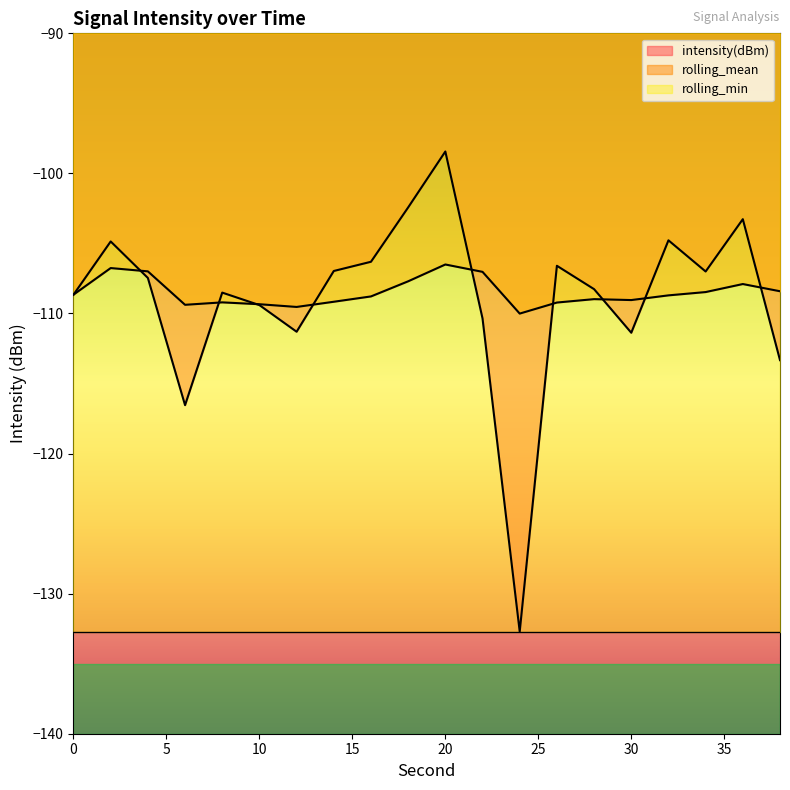

At how many categories does at least one series exceed -118?

20